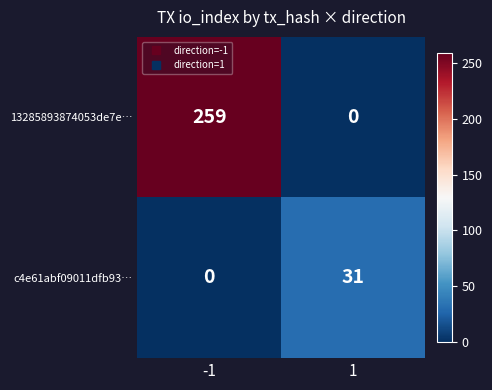

What is the total value across all series at -1?

259